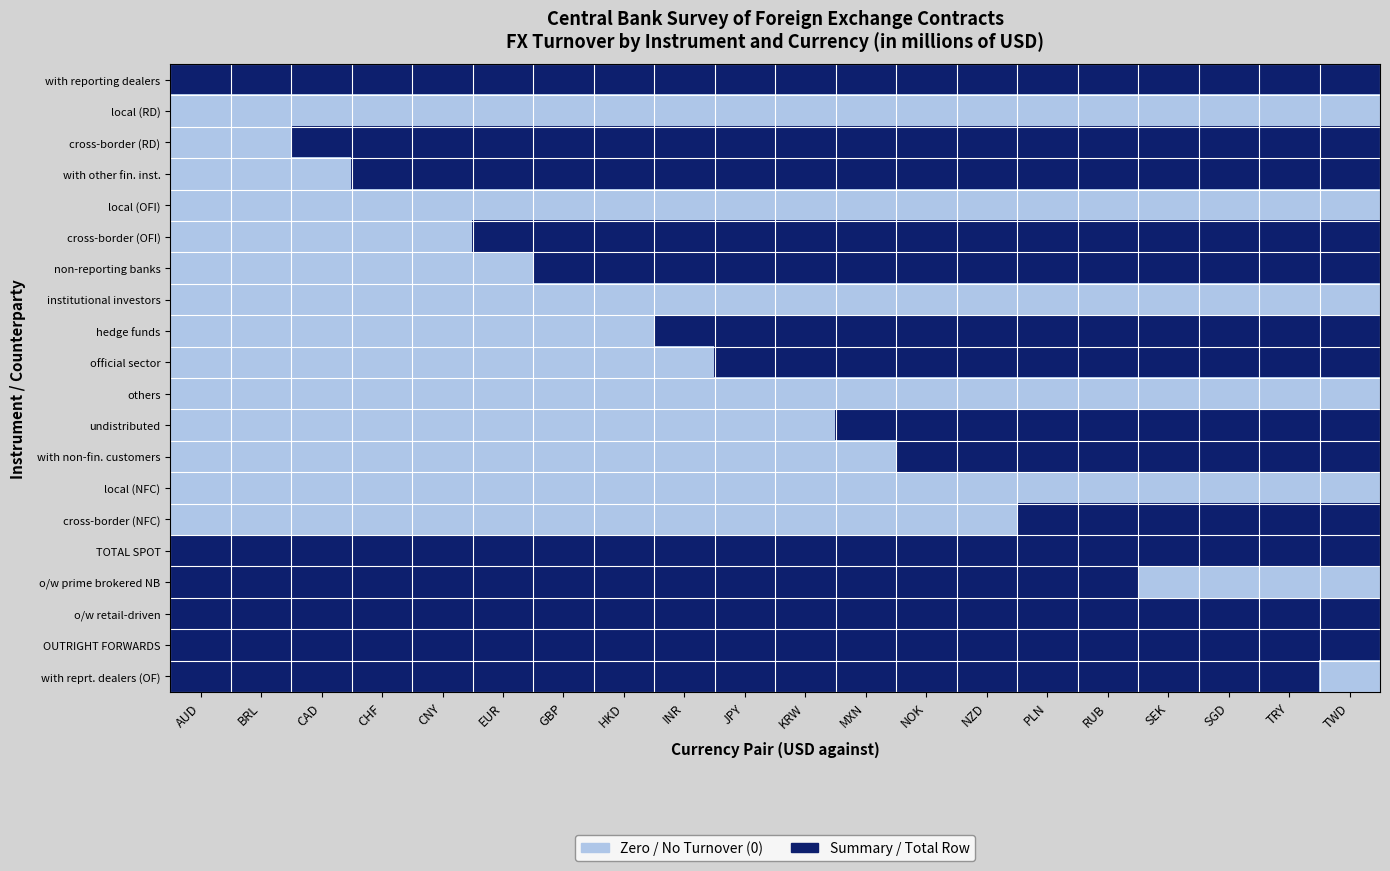

What is the total value across all series at RUB?

15